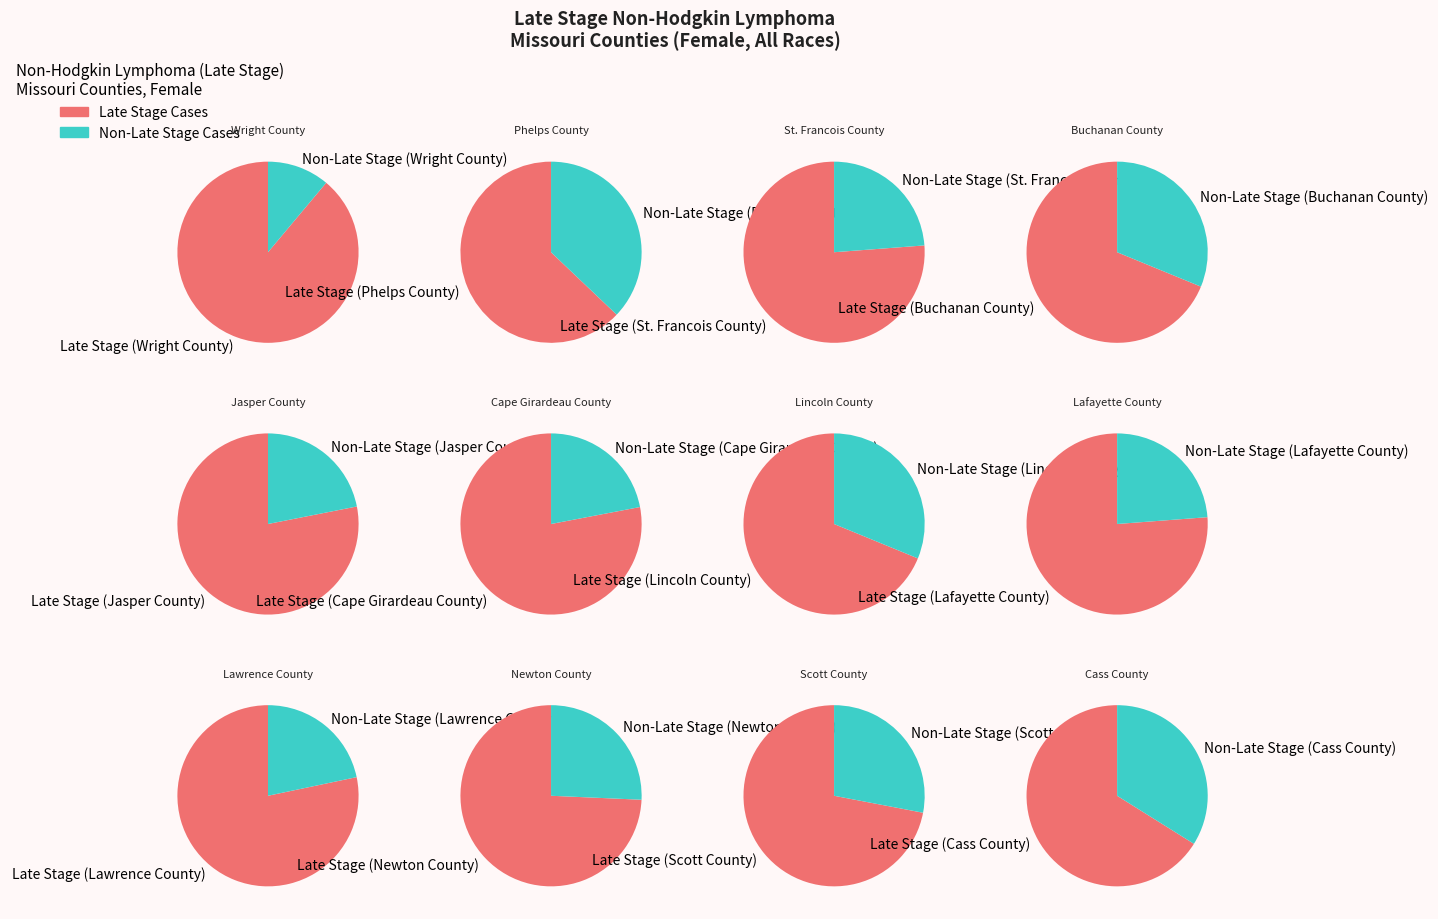

True or false: Jasper County accounts for 18% of the total.

False